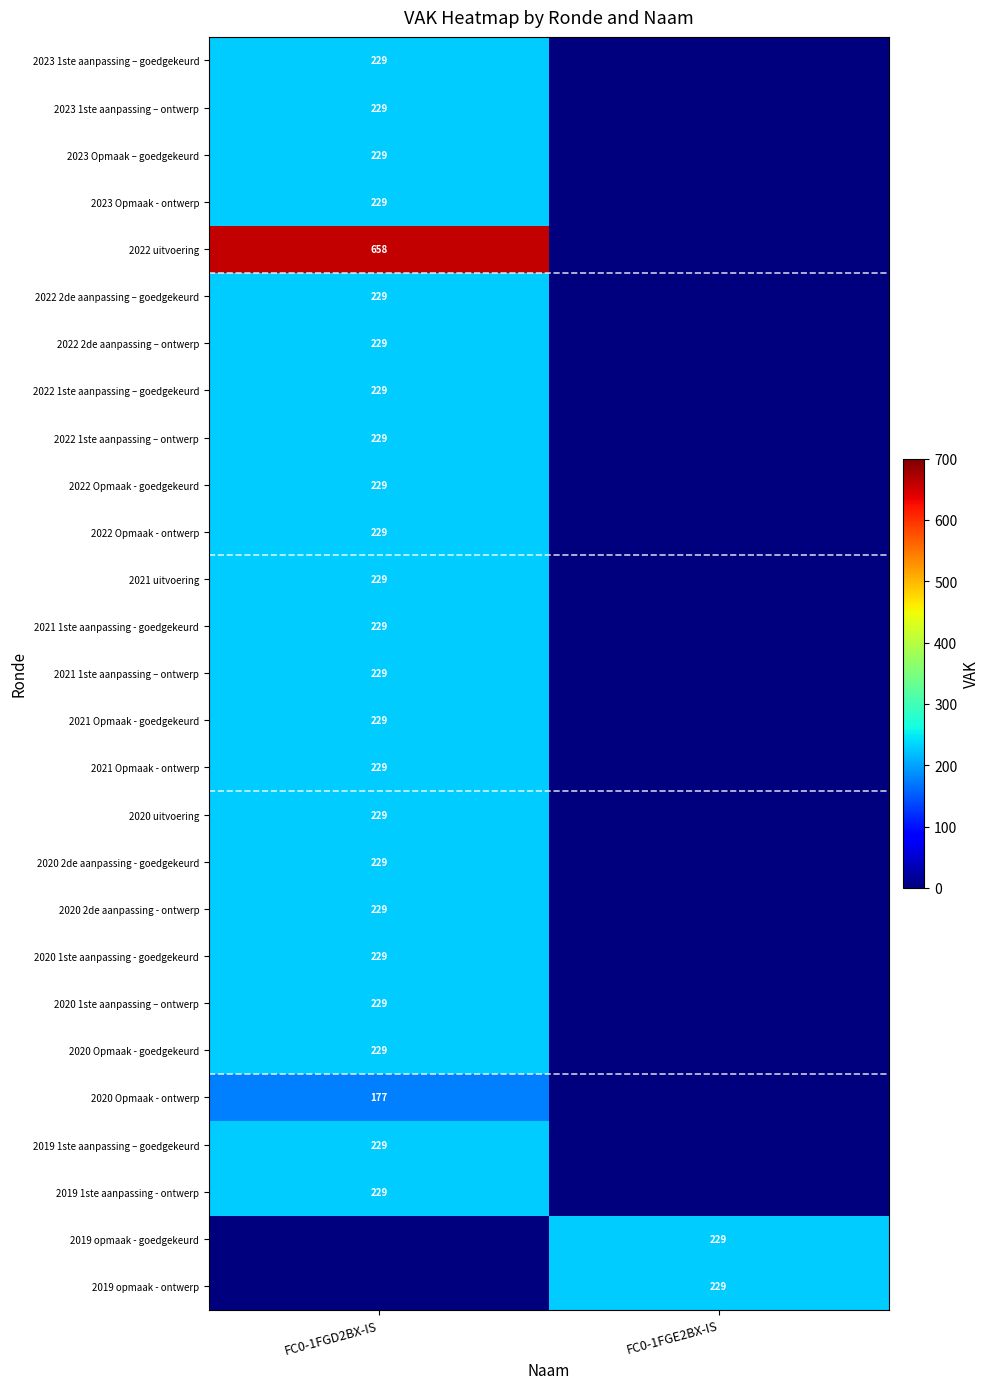

The 2021 Opmaak - ontwerp series shows 126 at FC0-1FGD2BX-IS. True or false?

False